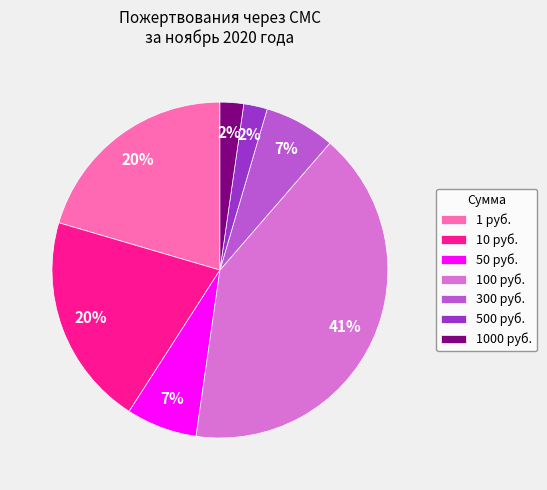

Which category has the biggest portion of the pie?

100 руб.